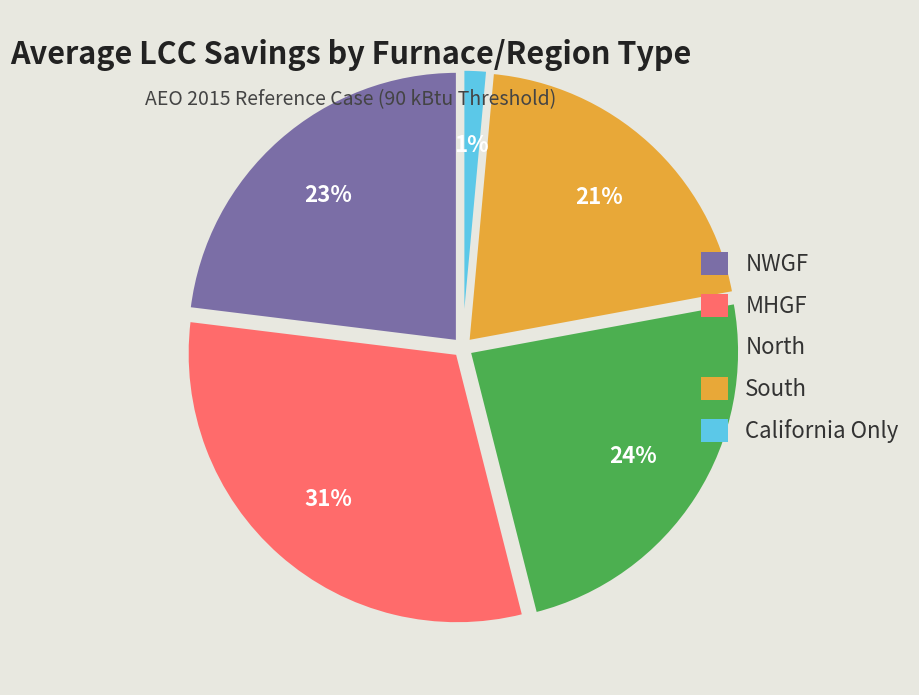

The California Only slice represents 7% of the pie. True or false?

False